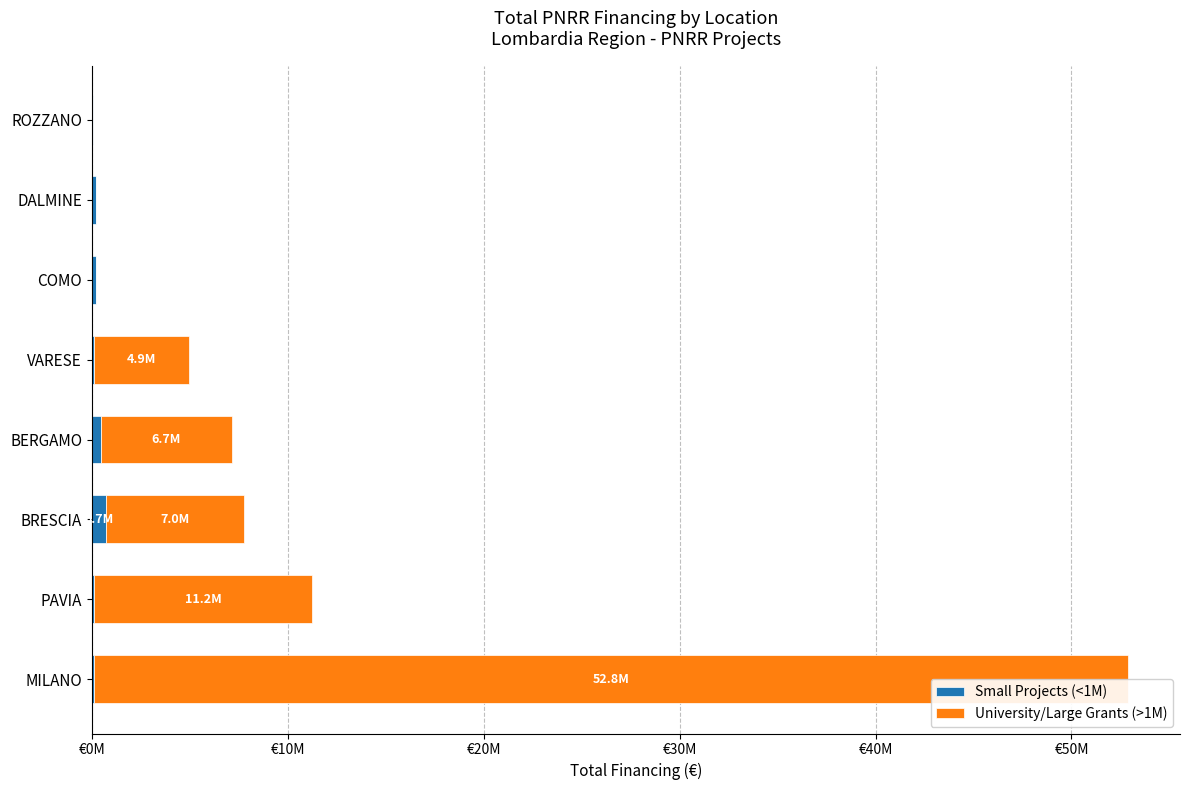

Are the bars horizontal?

Yes